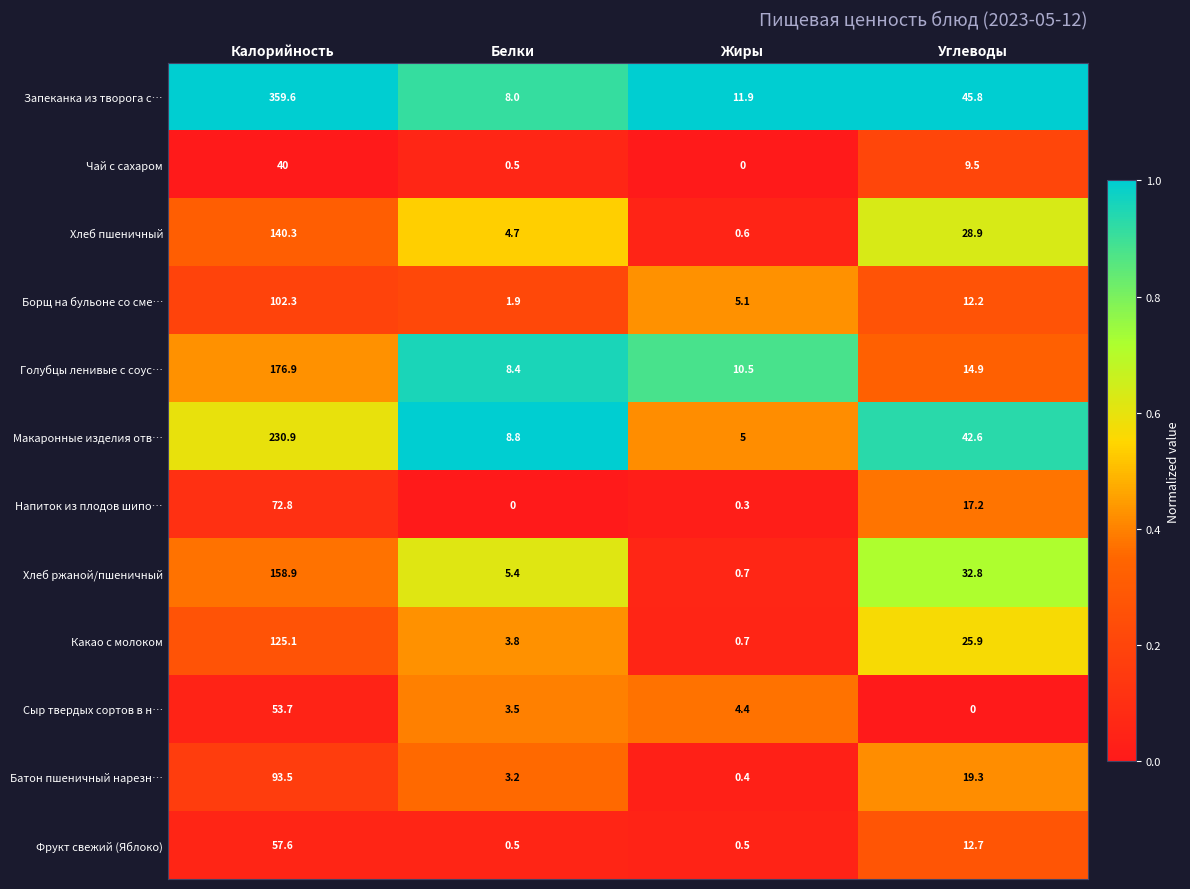

Which series changed the most between Белки and Жиры?

Хлеб ржаной/пшеничный